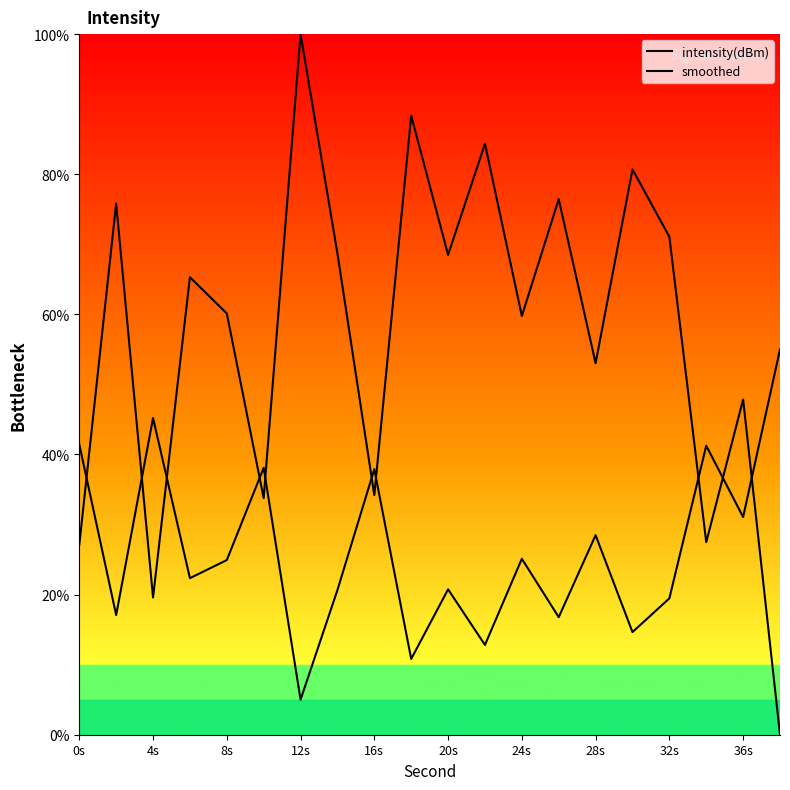

Where is the first local maximum for intensity(dBm)?

4s